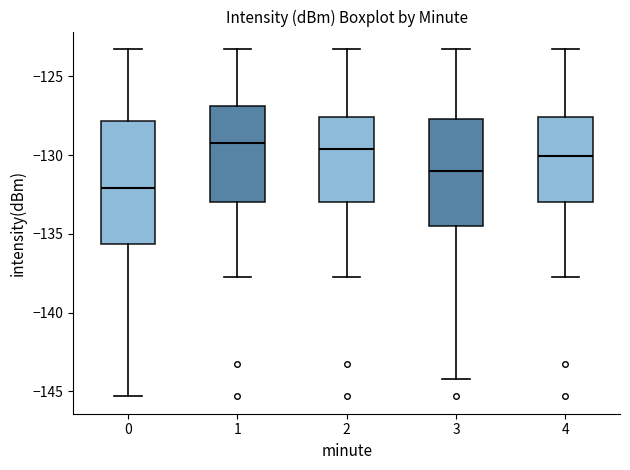

Where does the upper whisker of the box at x = 4 end on the y-axis? The values are not printed on the chart, so give them approximately, as read against the axis.

-123.5